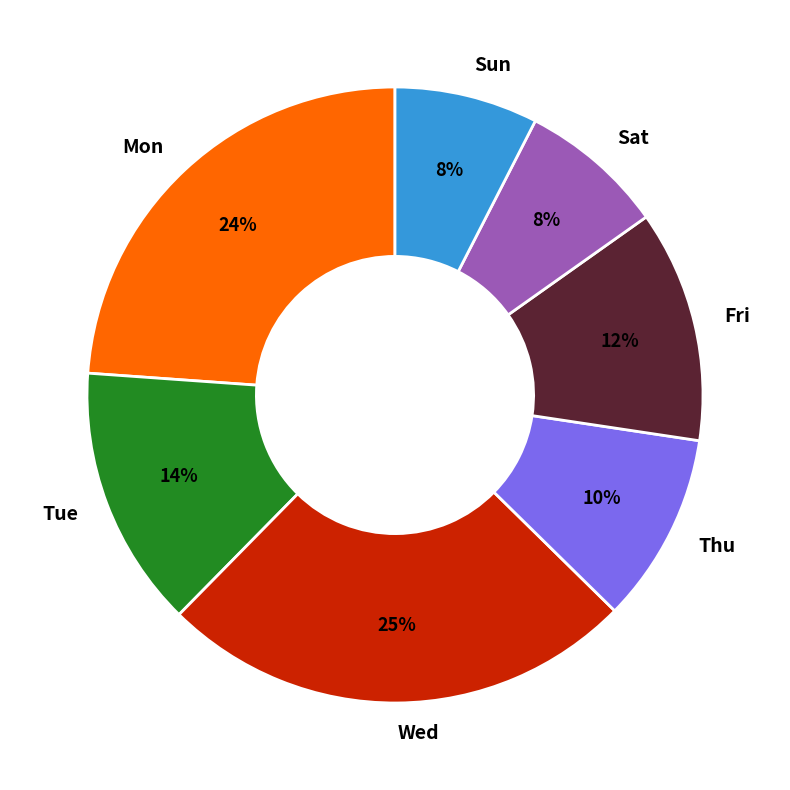

To the nearest percent, what is the difference between the largest and smallest slice percentages?

17%